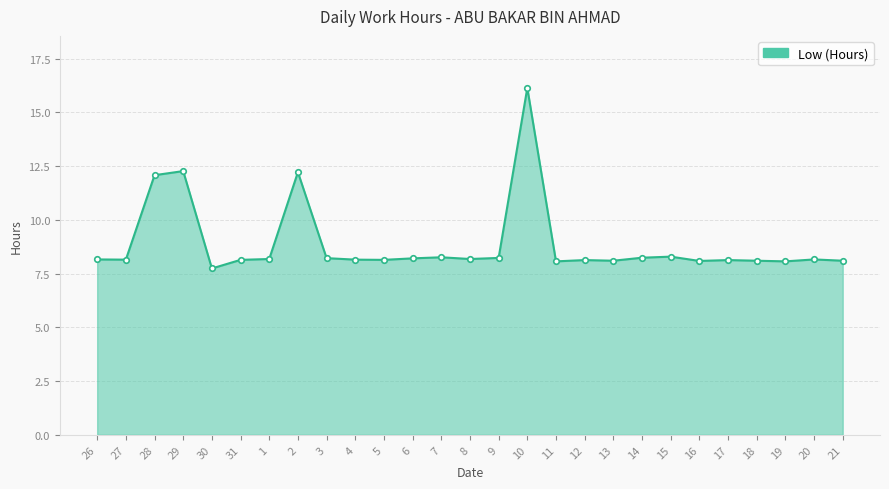

At which category does the data reach its first local peak?

29